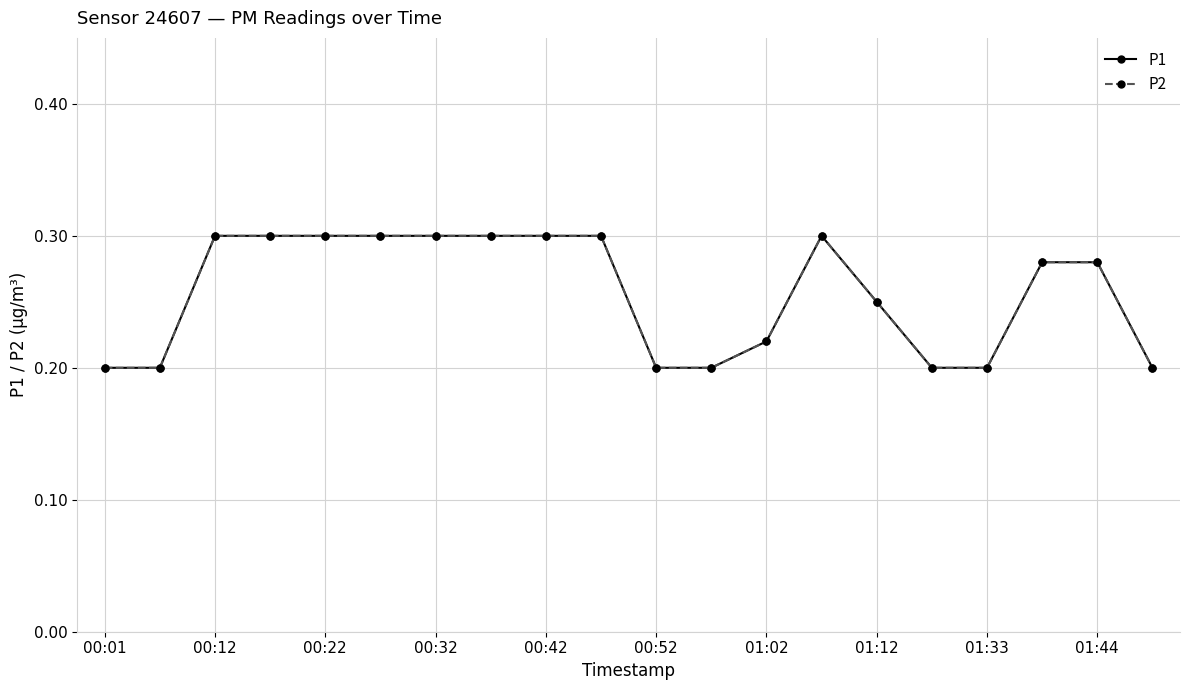

Does the chart have visible grid lines?

Yes